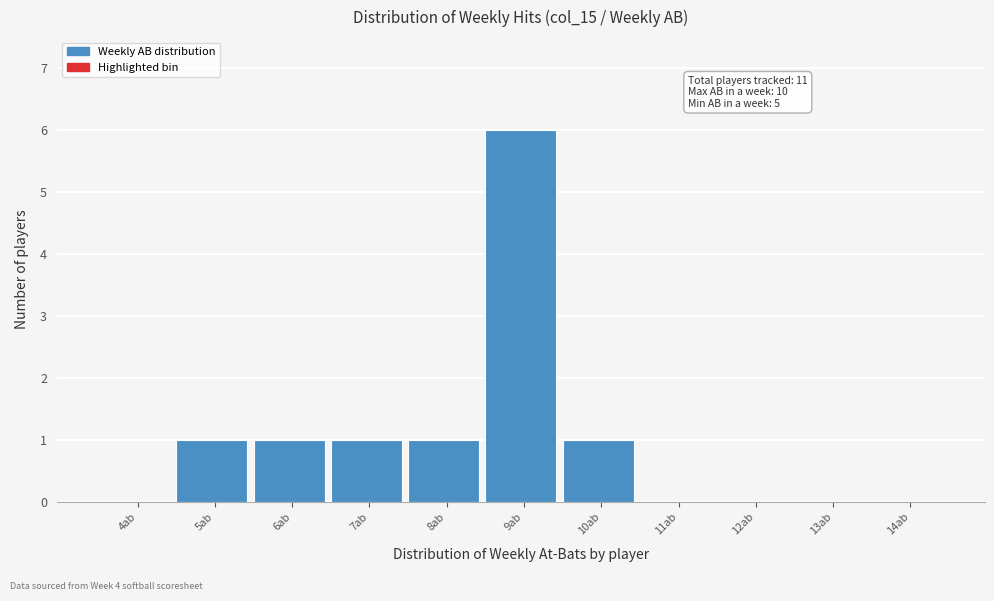

Reading left to right, extract all data points from this chart.

4ab=0	5ab=1	6ab=1	7ab=1	8ab=1	9ab=6	10ab=1	11ab=0	12ab=0	13ab=0	14ab=0